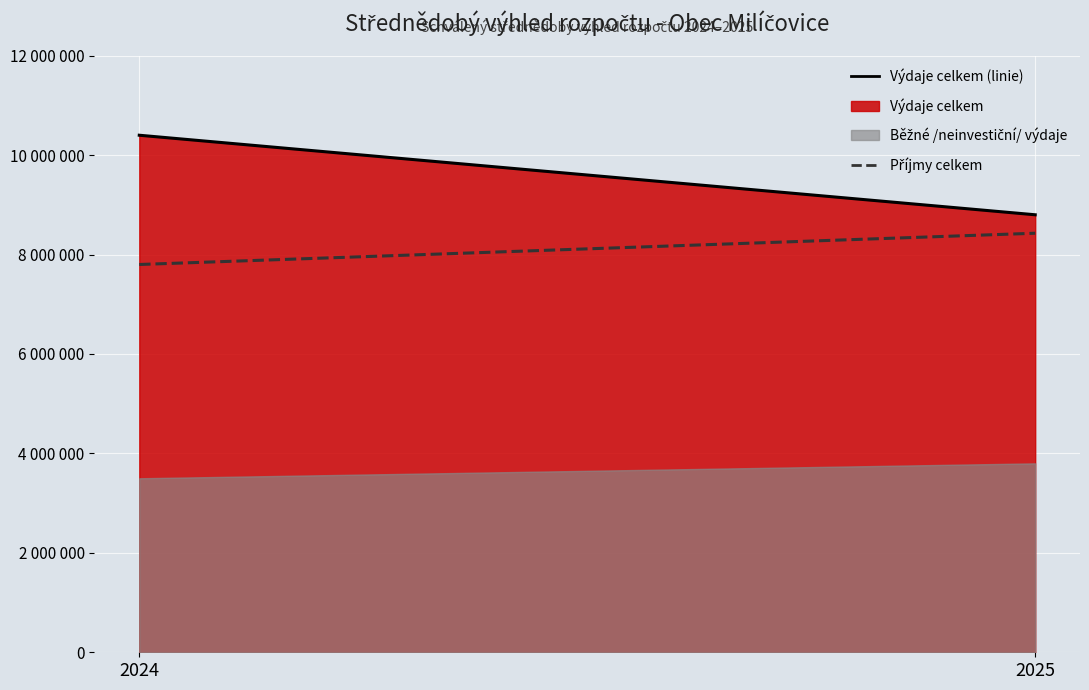

Reading left to right, extract all data points from this chart.

Výdaje celkem (linie): 10400000	8800000
Příjmy celkem (linie): 7800000	8429000